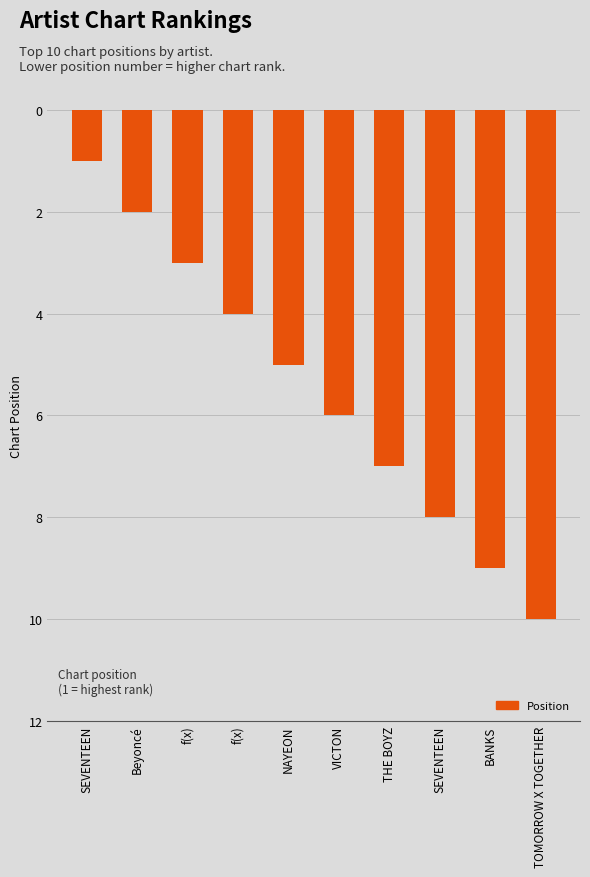

At which category does the chart reach its minimum across all series?

SEVENTEEN